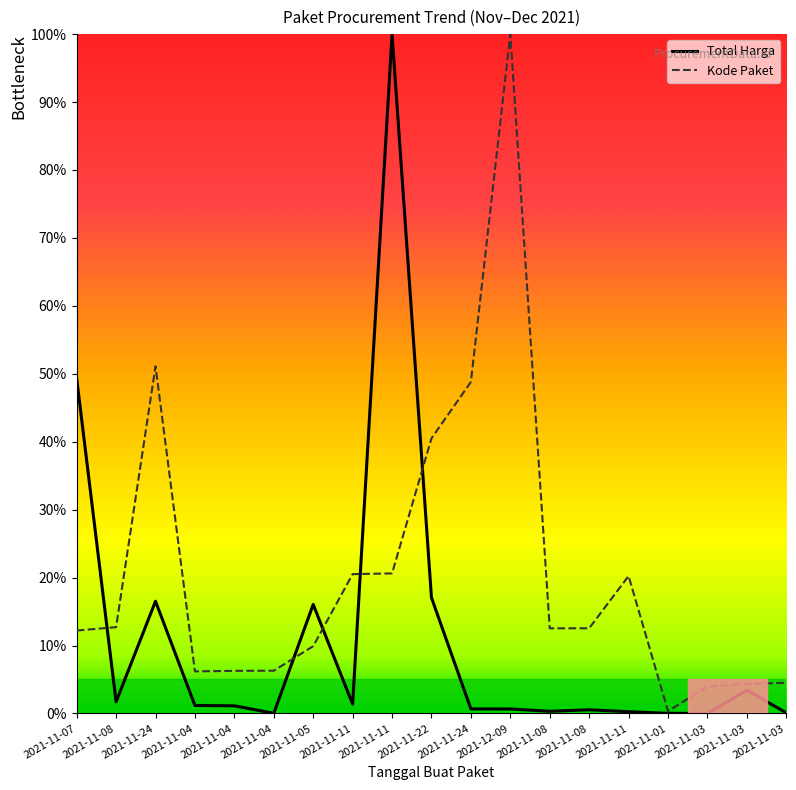

Does the chart have visible grid lines?

No